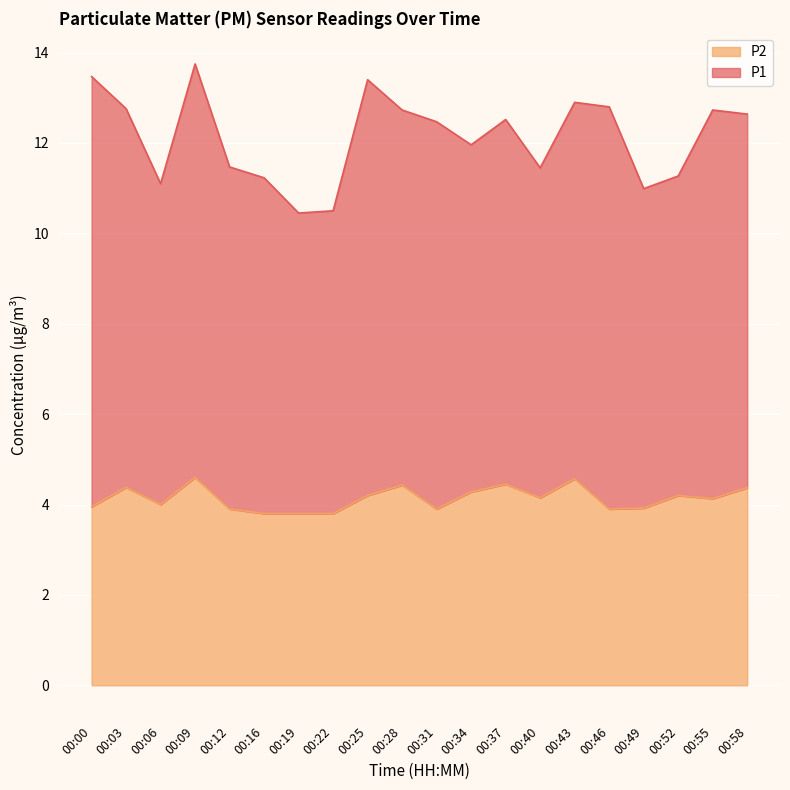

True or false: the data shows 5.8 at 00:49.

False